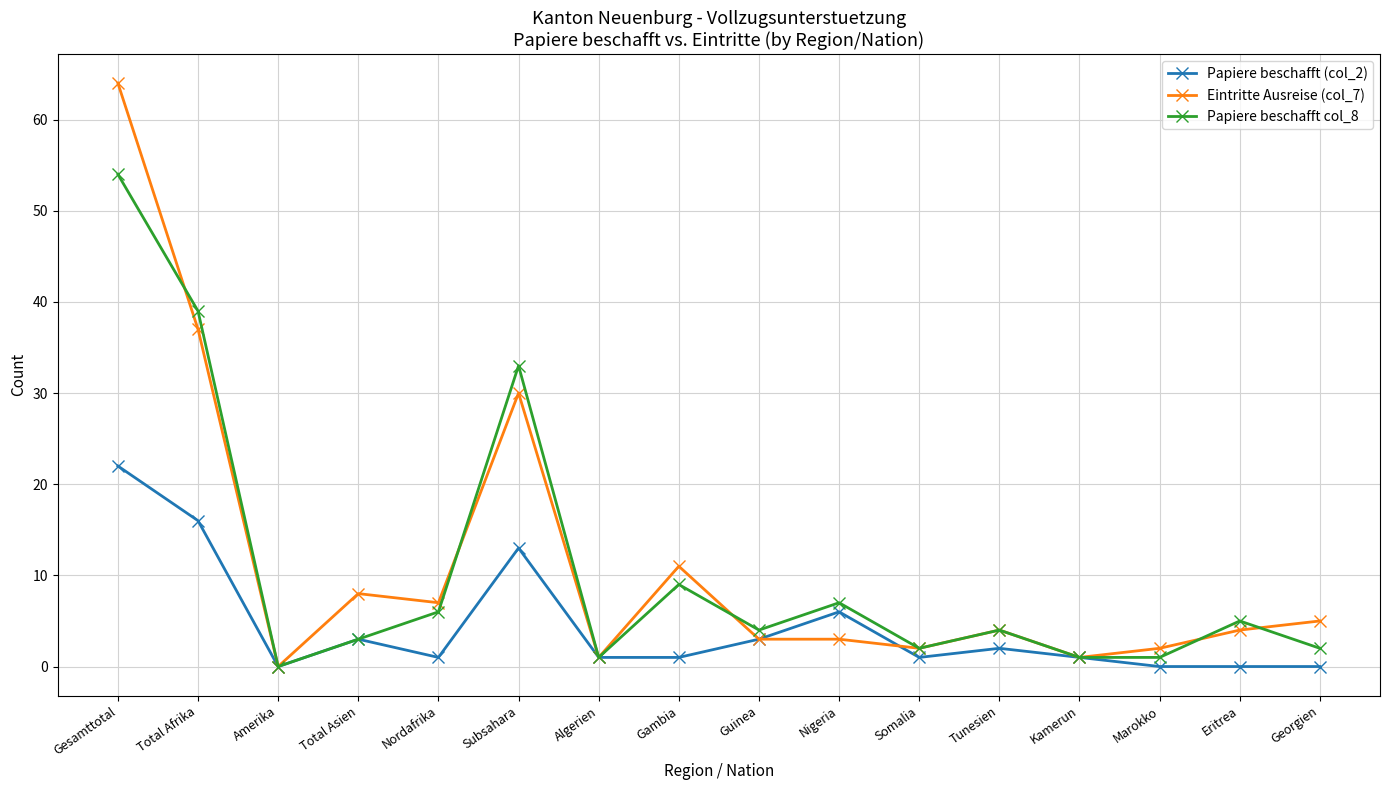

What is the average value of the Papiere beschafft col_8 series?

11